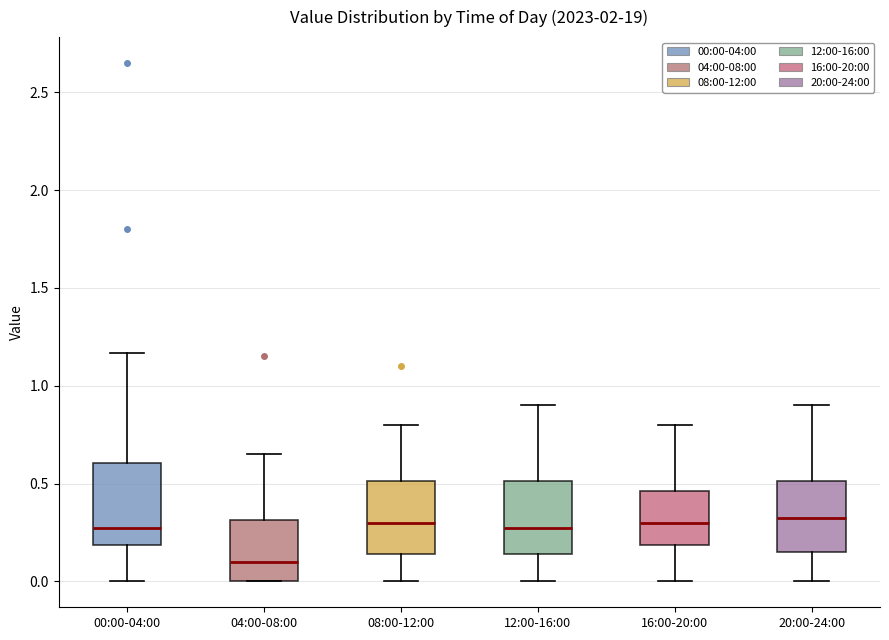

Reading left to right, transcribe this box plot: for each box, give where its median line is, the range the box spans, and where its two whiskers end, as read against the y-axis. The values are not printed on the chart, so give them approximately, as read against the axis.

00:00-04:00: median 0.30, box 0.20 to 0.60, whiskers 0.00 to 1.15
04:00-08:00: median 0.10, box 0.00 to 0.30, whiskers 0.00 to 0.65
08:00-12:00: median 0.30, box 0.15 to 0.50, whiskers 0.00 to 0.80
12:00-16:00: median 0.30, box 0.15 to 0.50, whiskers 0.00 to 0.90
16:00-20:00: median 0.30, box 0.20 to 0.45, whiskers 0.00 to 0.80
20:00-24:00: median 0.35, box 0.15 to 0.50, whiskers 0.00 to 0.90